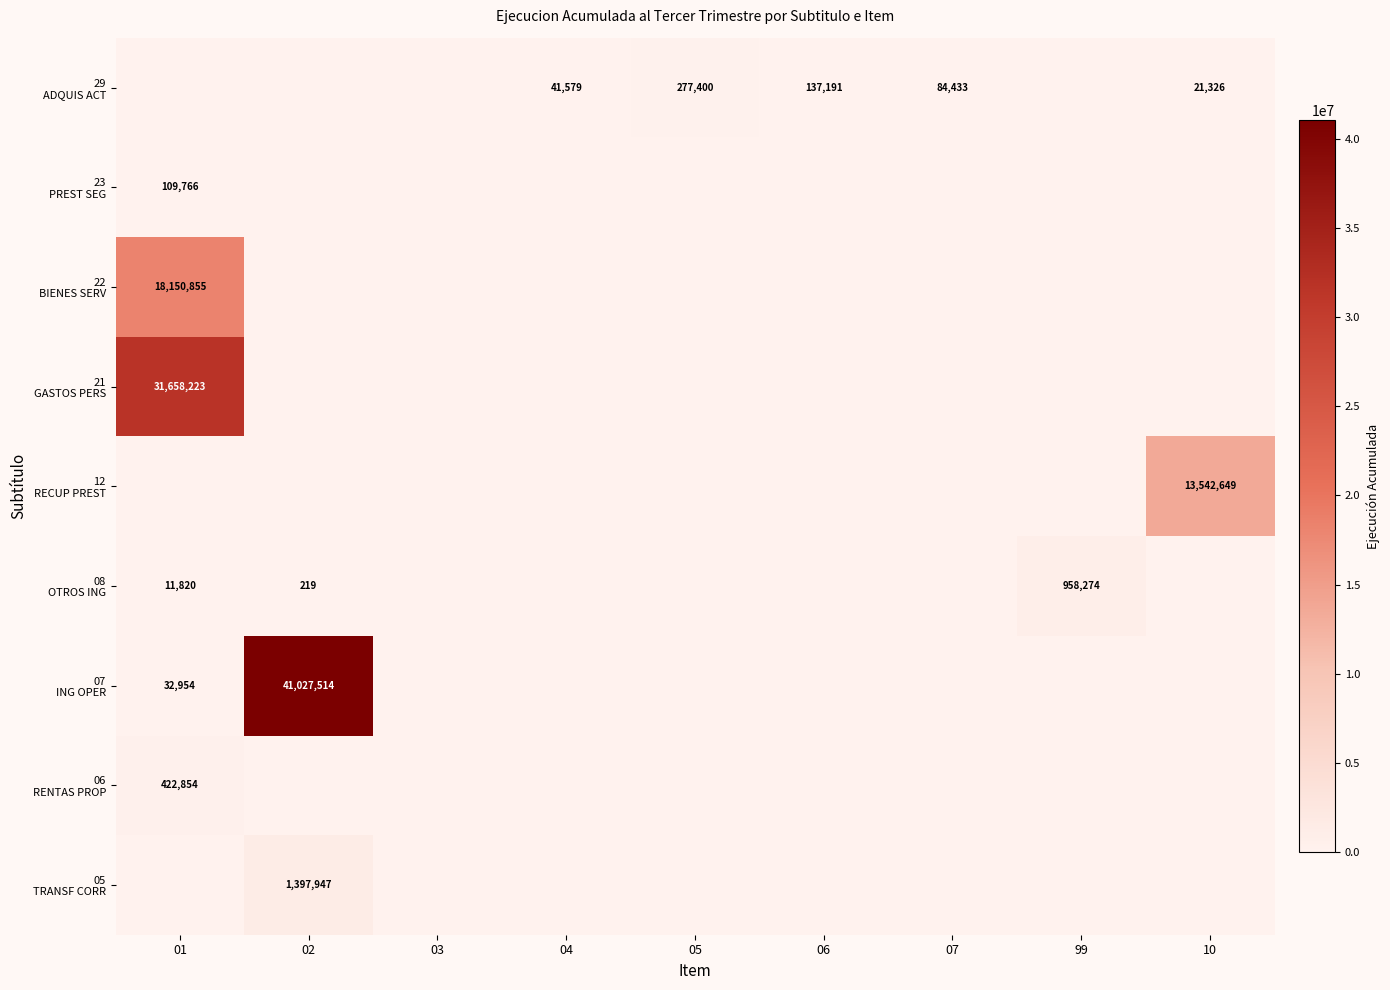

At which category is the sum across all series the highest?

01